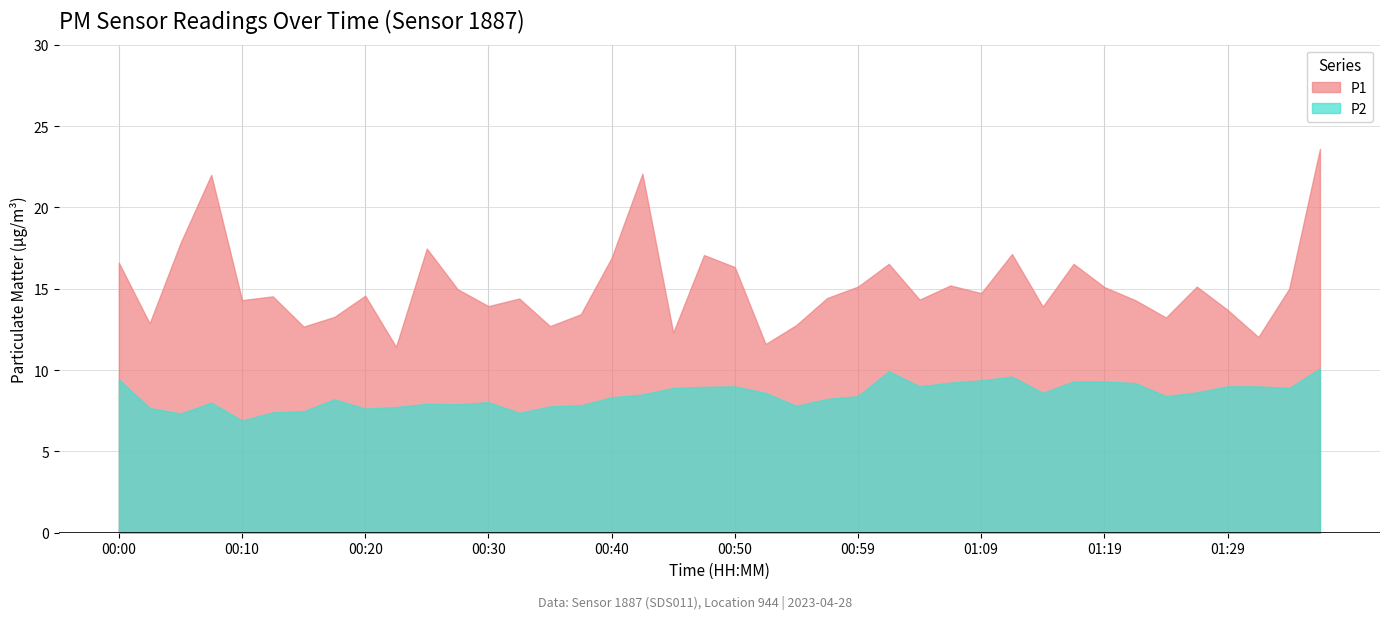

Which label corresponds to the smallest value in the chart?

00:10